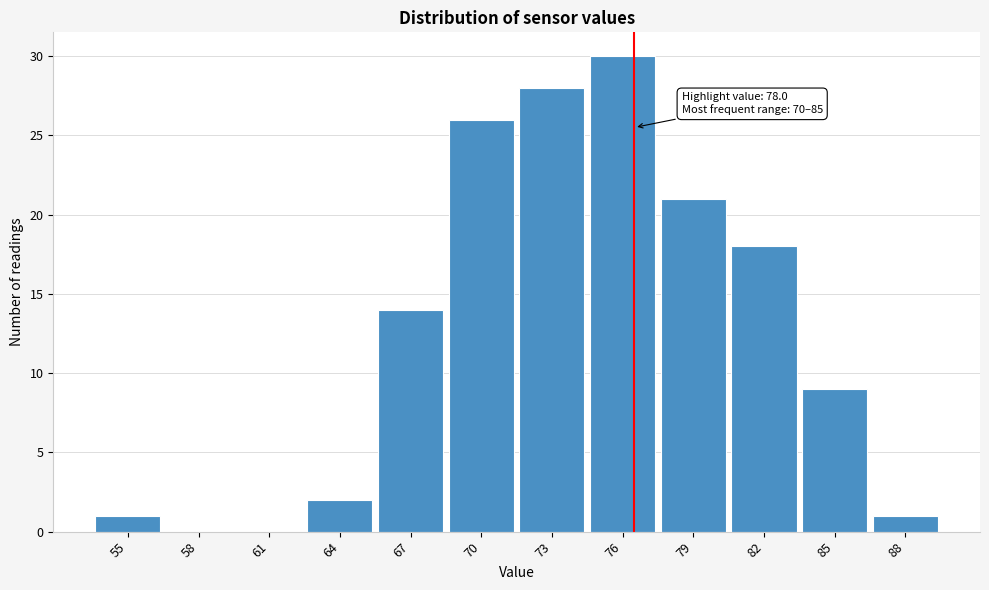

Reading left to right, extract all data points from this chart.

55=1	58=0	61=0	64=2	67=14	70=26	73=28	76=30	79=21	82=18	85=9	88=1